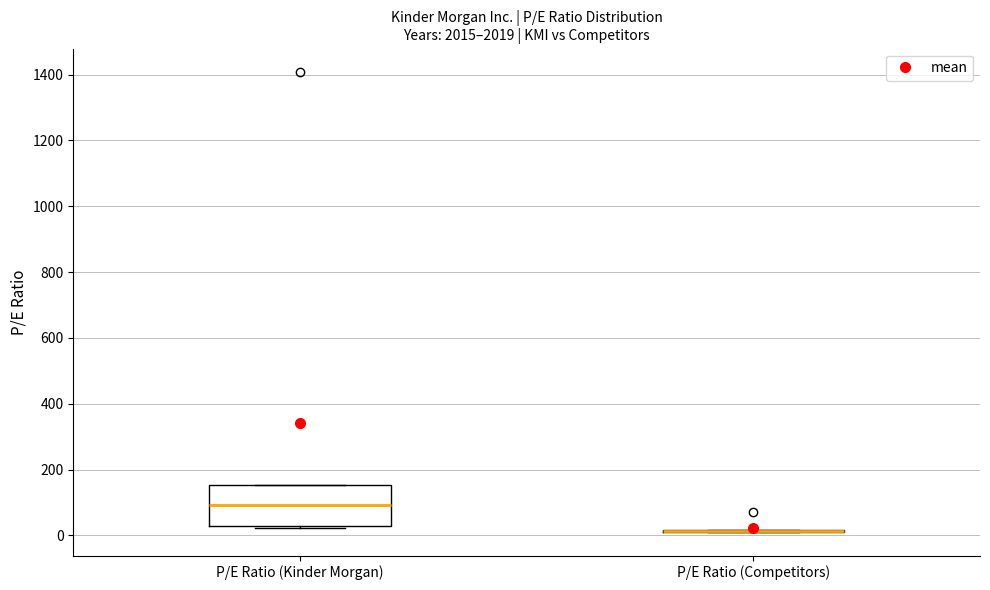

Comparing the boxes themselves (not the whiskers), which one is the tallest?

P/E Ratio (Kinder Morgan)